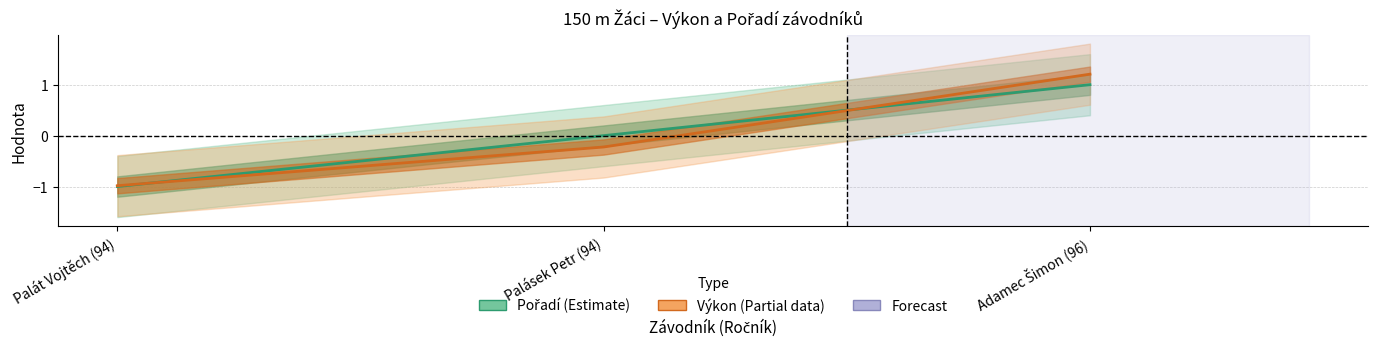

How many values in the Pořadí series exceed 0?

1